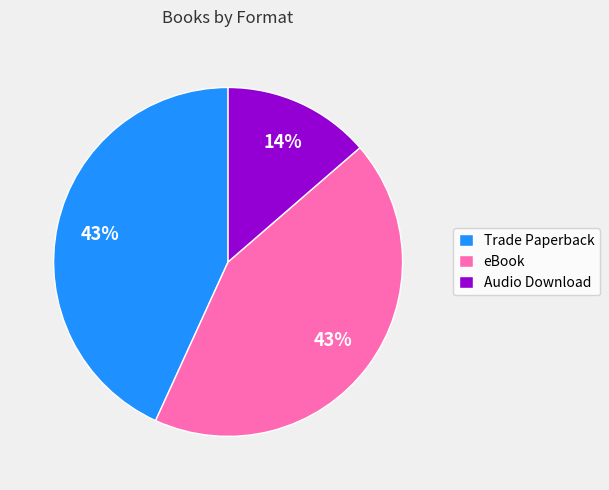

Is it true that eBook is 43% of the pie?

True